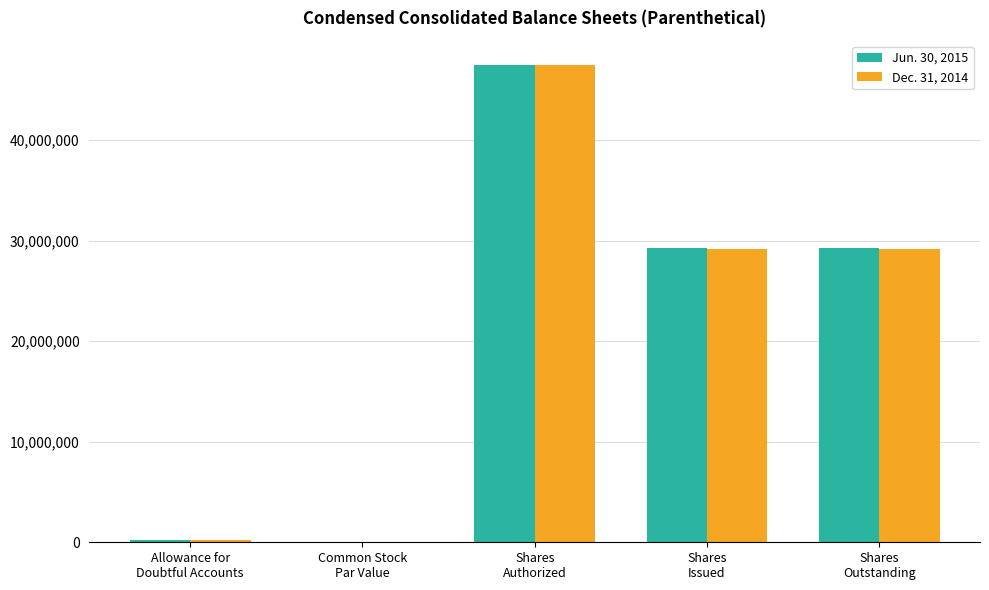

What is the sum of all Dec. 31, 2014 values?

106105652.0